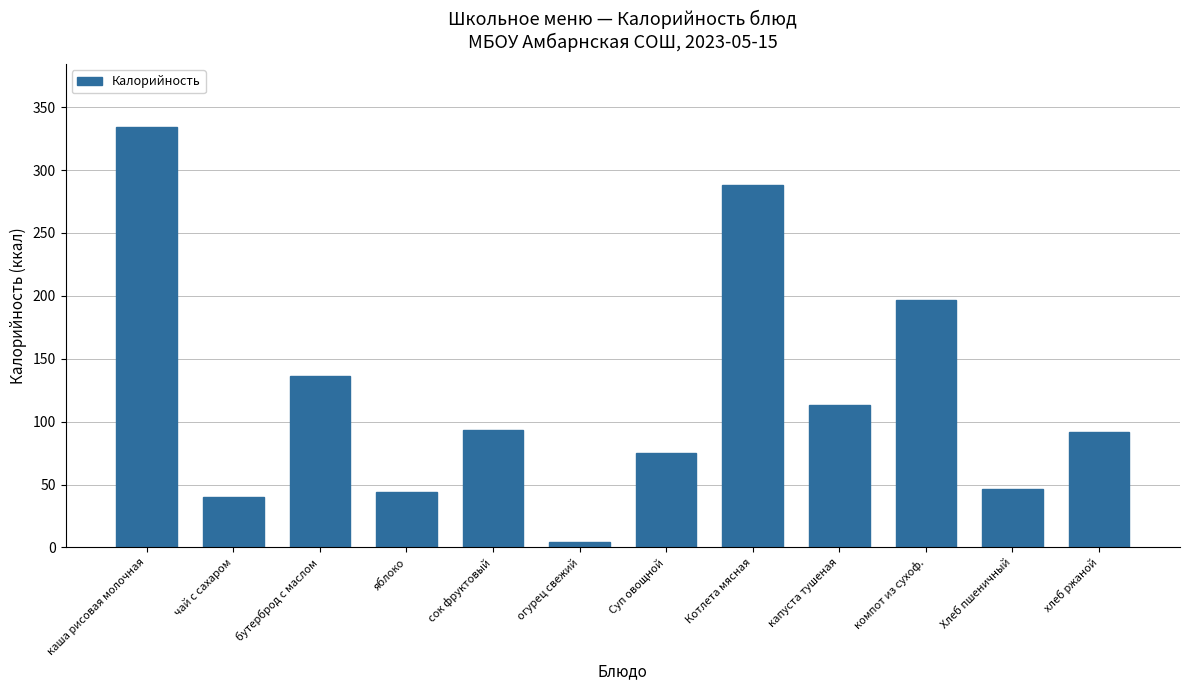

Where does the data first go above 93?

каша рисовая молочная